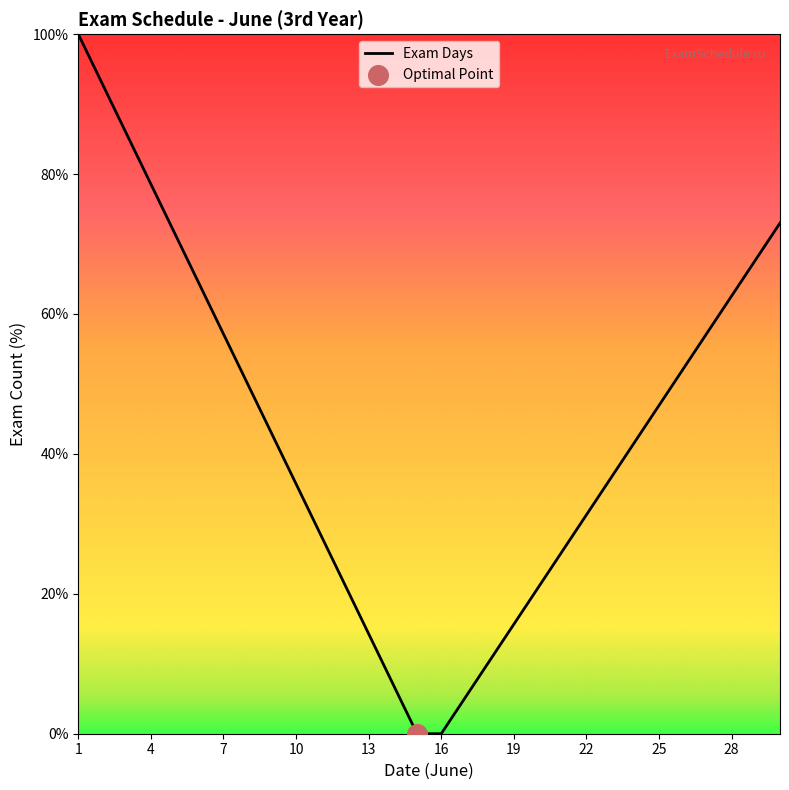

What is the difference between the maximum and minimum values?

100.0